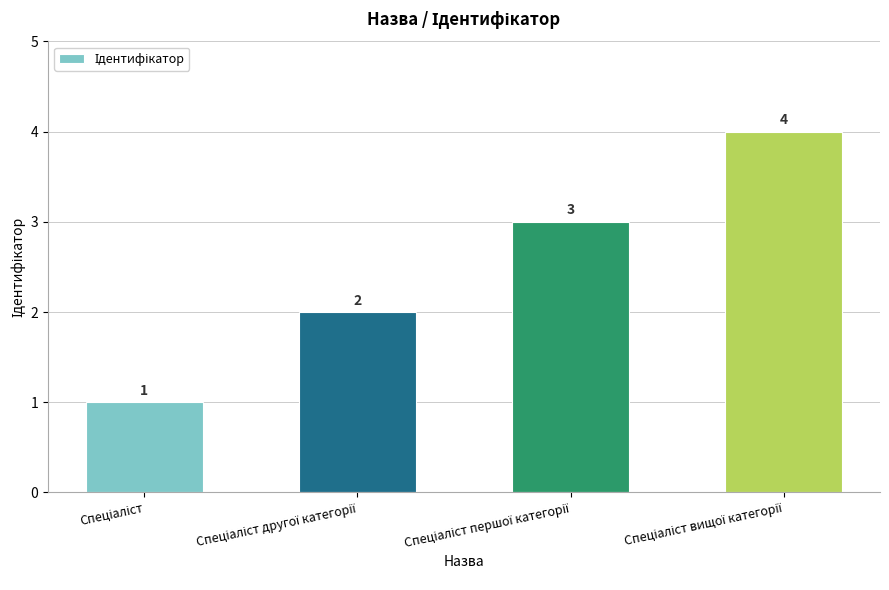

Count the values in the range 2 to 4.

3